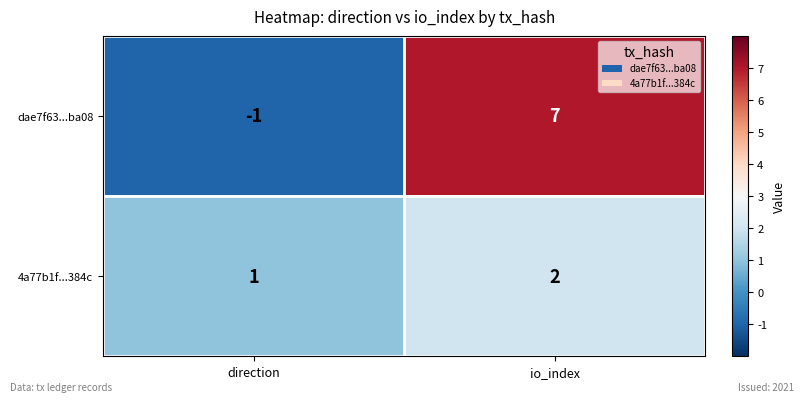

What is the greatest value displayed?

7